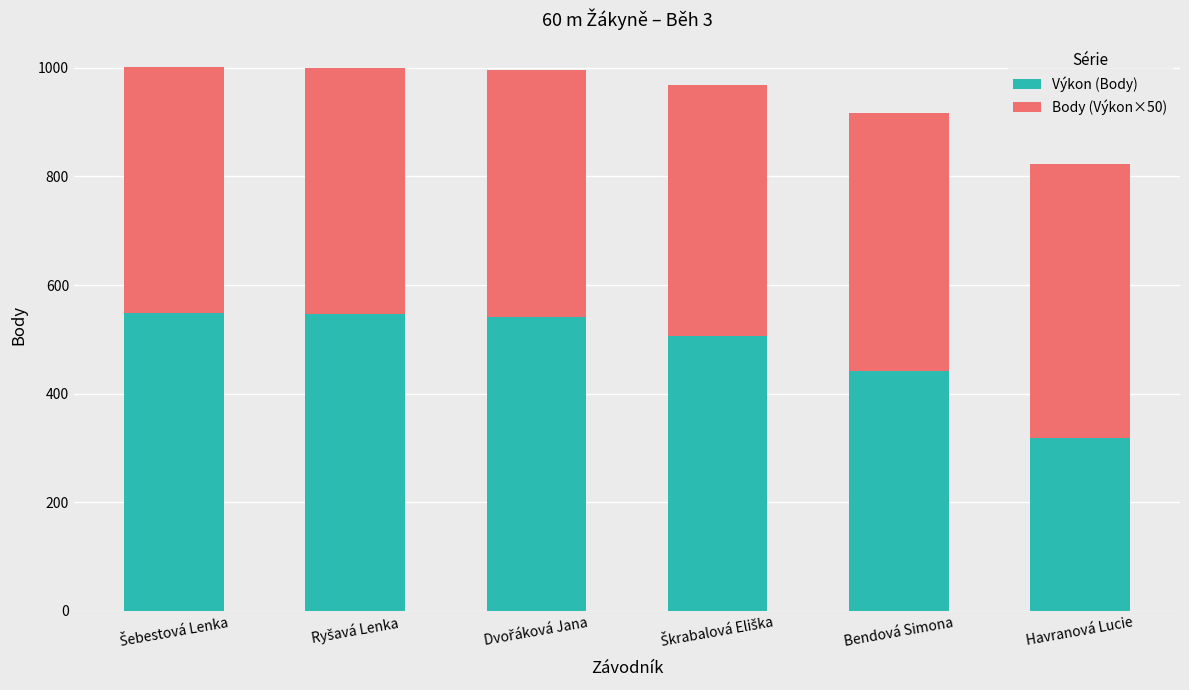

What is the average value of the Výkon (Body) series?

483.5